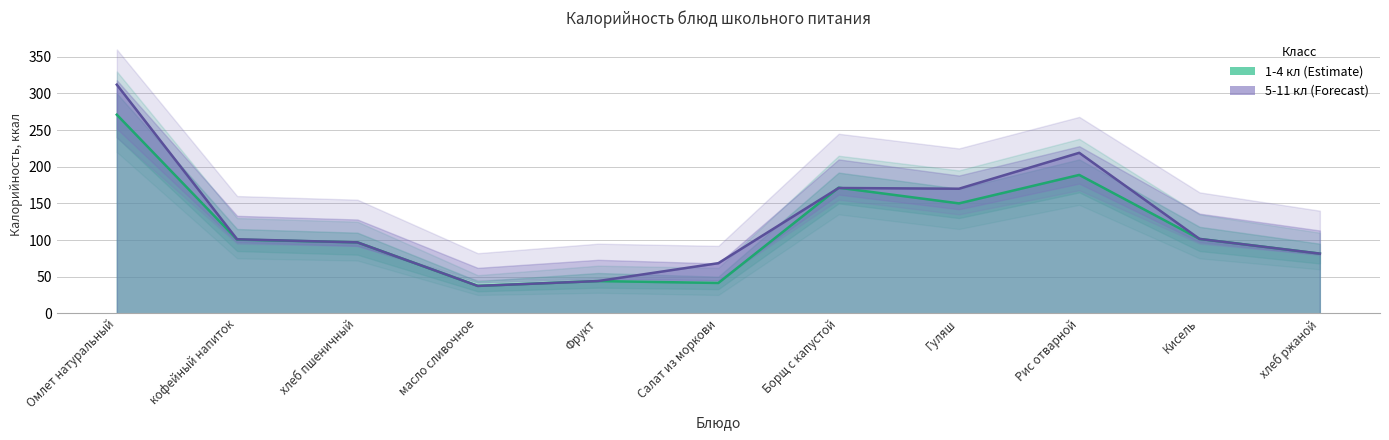

What is the difference between the second highest and second lowest values in the 5-11 кл Калорийность series?

175.0